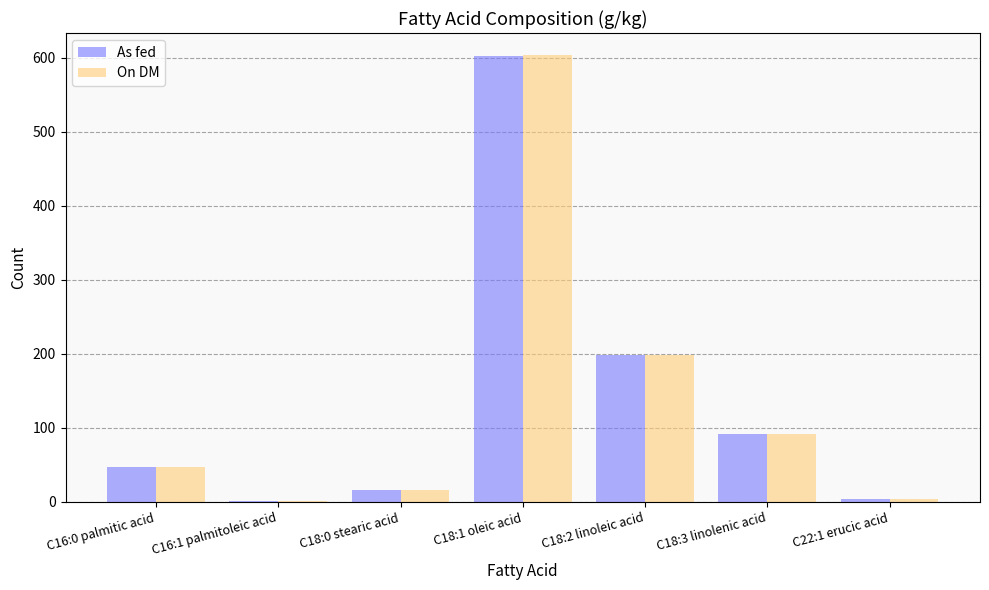

What is the maximum value shown in the chart?

603.0